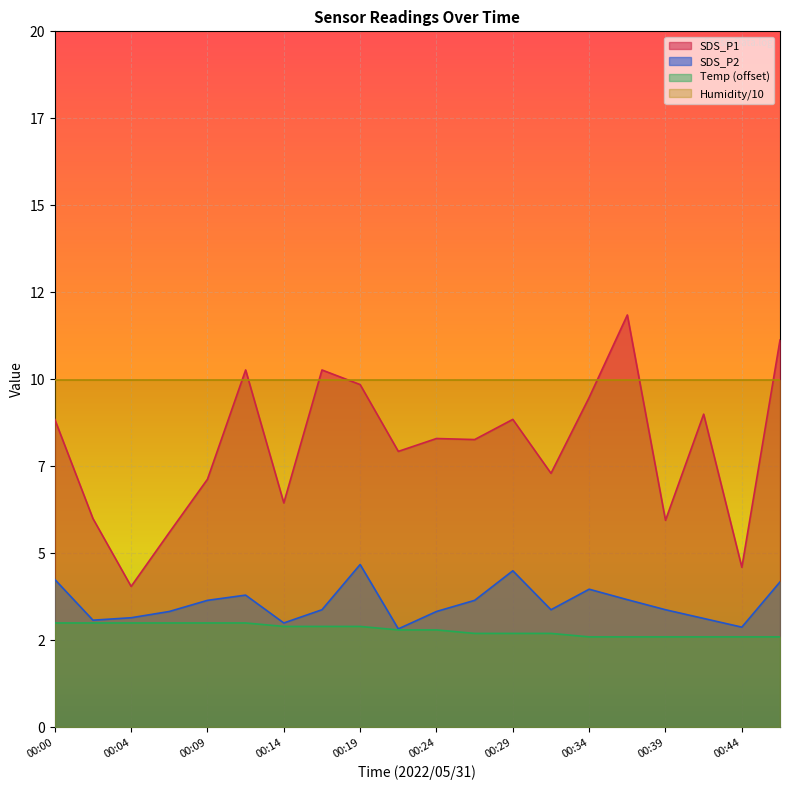

At 00:04, list the series in order from largest to smallest.

Humidity line, SDS_P1 line, SDS_P2 line, Temp line